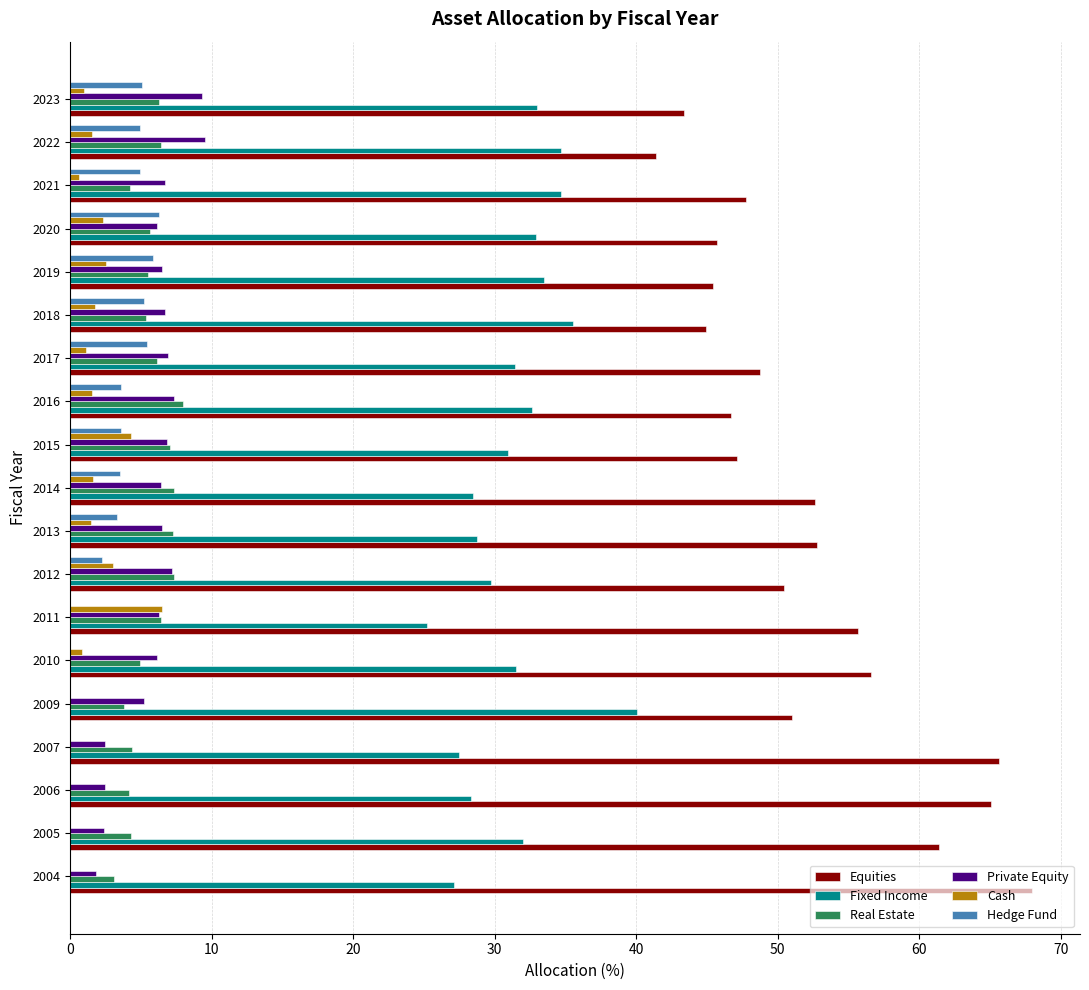

Which series has the largest total across all categories?

Equities